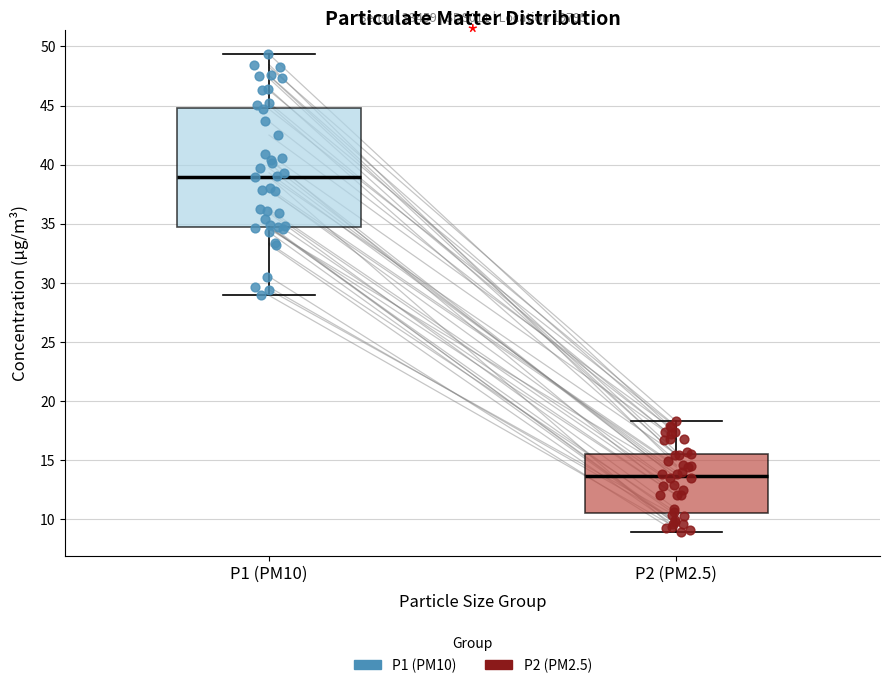

Reading left to right, read every box against the y-axis: the position of its median line, the range the box covers, and the ends of its whiskers. The values are not printed on the chart, so give them approximately, as read against the axis.

P1 (PM10): median 39.0, box 35.0 to 45.0, whiskers 29.0 to 49.5
P2 (PM2.5): median 13.5, box 10.5 to 15.5, whiskers 9.0 to 18.5